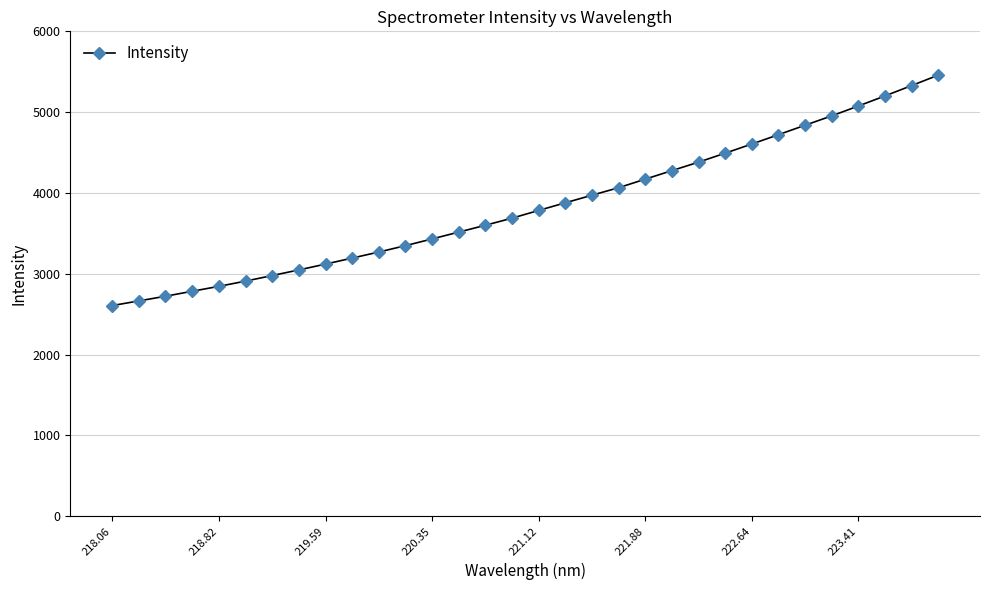

What is the average value?

3841.0